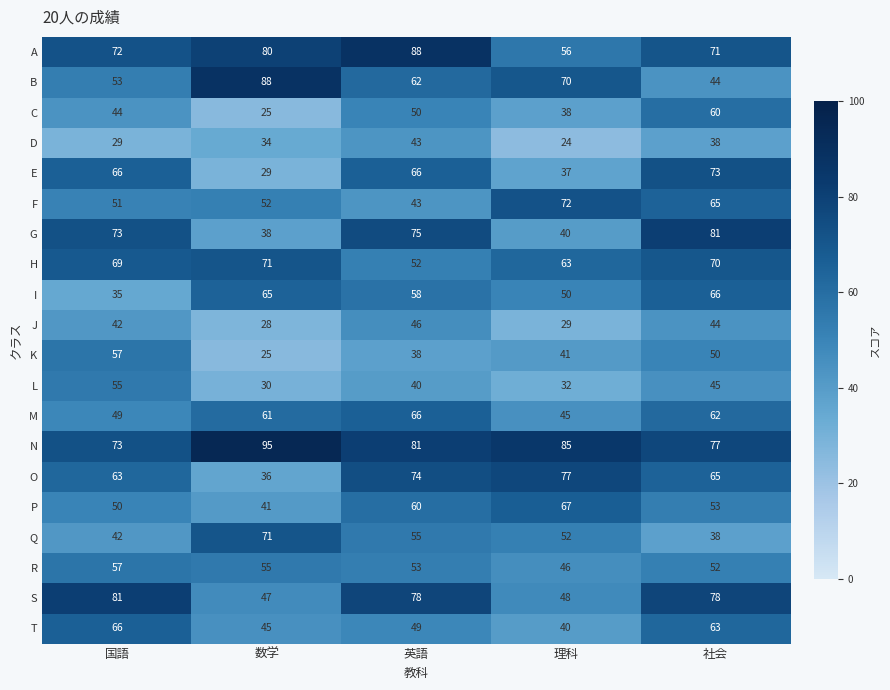

Where does the S series first go above 78?

国語